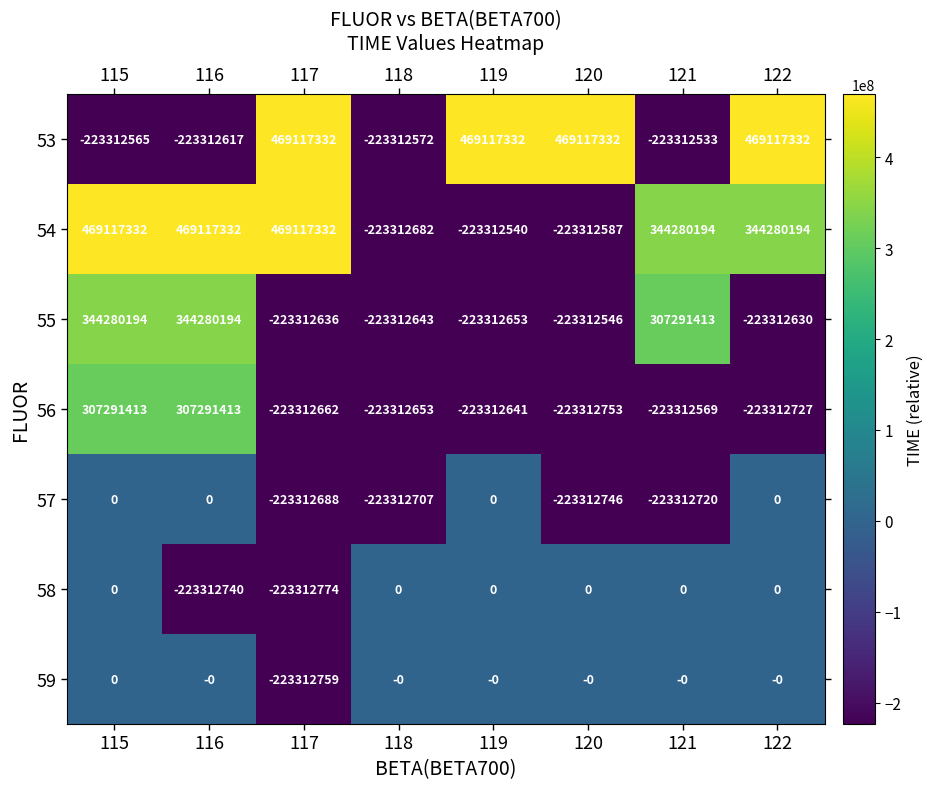

Which label corresponds to the smallest value in the chart?

117